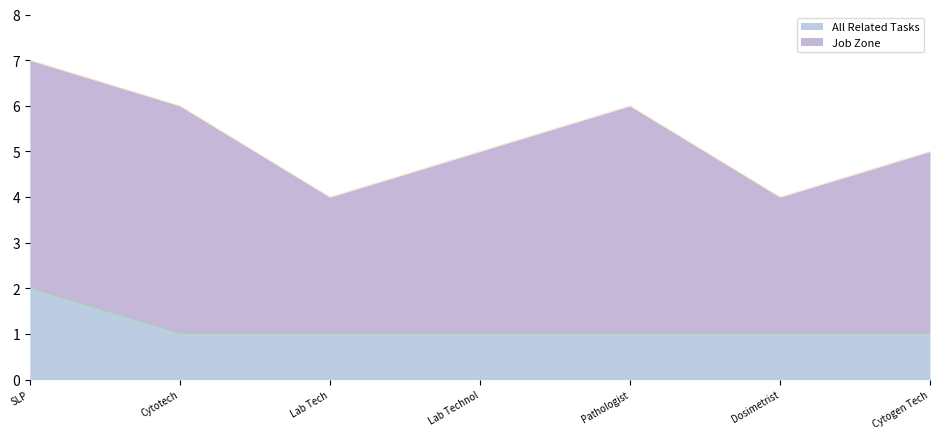

The value of All Related Tasks at Cytogen Tech is 1. True or false?

True